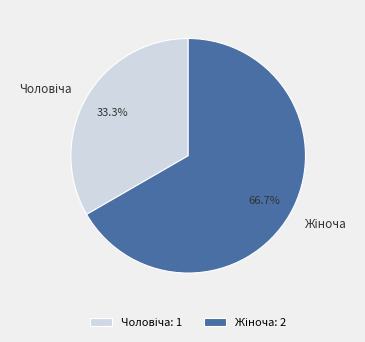

Is there any slice that represents more than half of the pie?

Yes